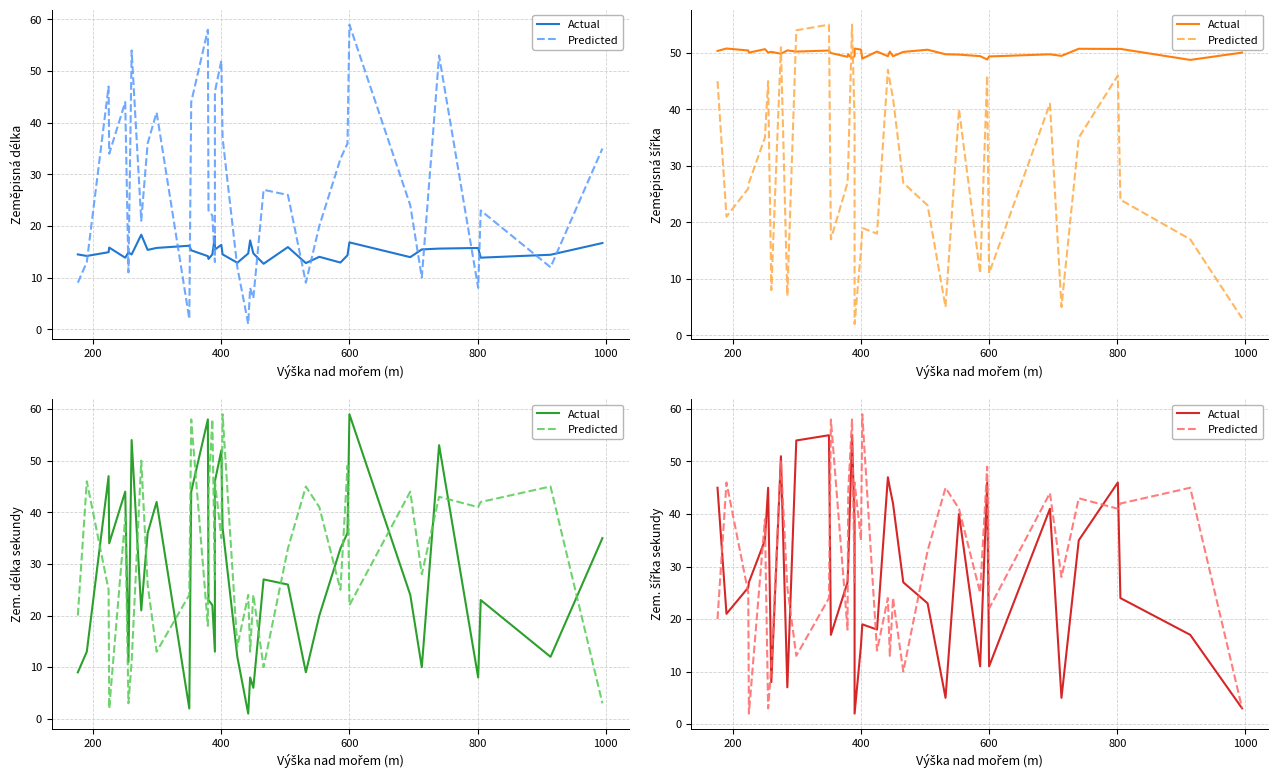

How many data points does each series have?

37